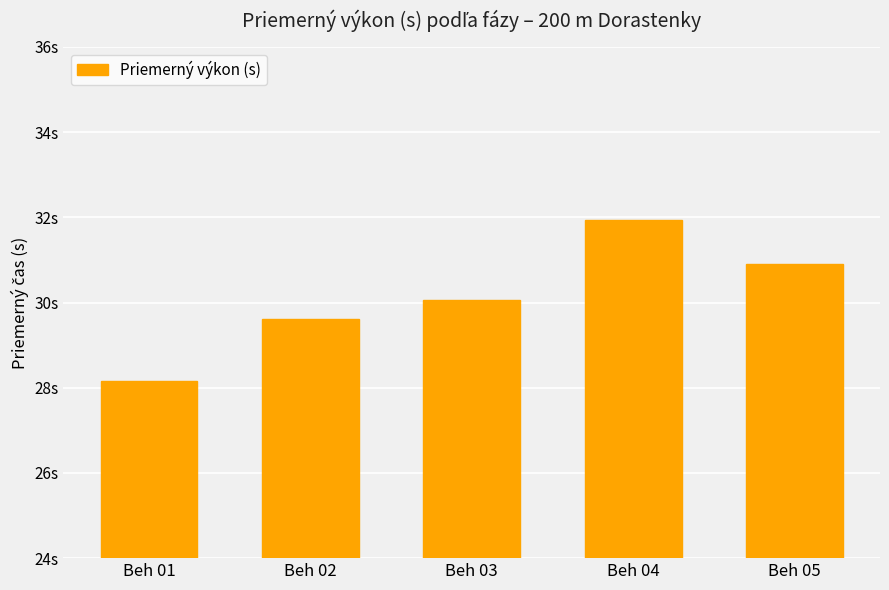

Reading left to right, transcribe all the data shown in this chart.

28.1	29.6	30.1	31.9	30.9